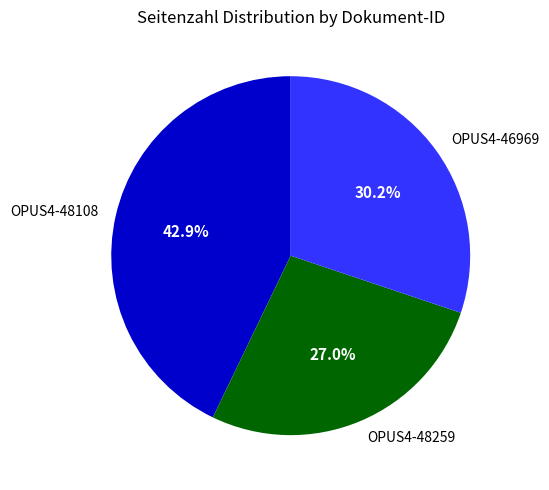

Rank the categories by value from lowest to highest.

OPUS4-48259, OPUS4-46969, OPUS4-48108